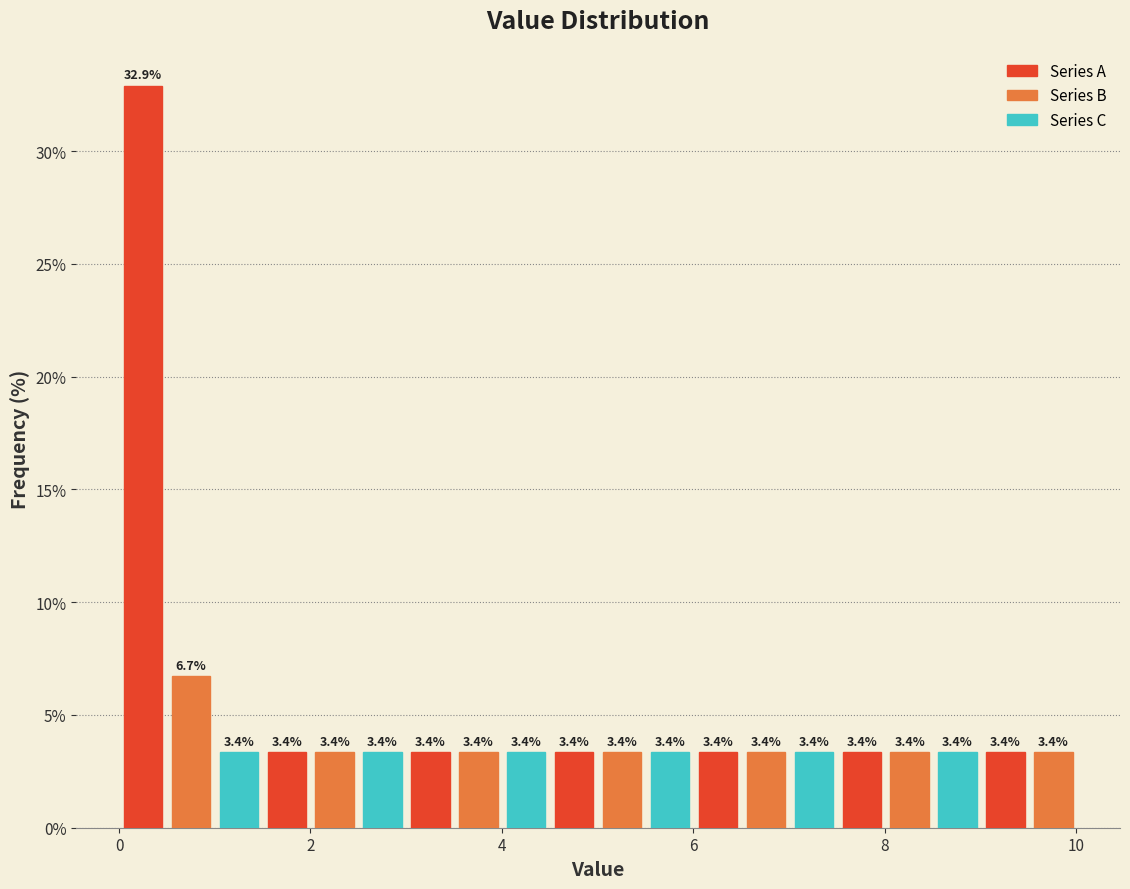

Around what value on the x-axis is the tallest bar? Give the approximate position of its centre, as read against the axis.

0.2